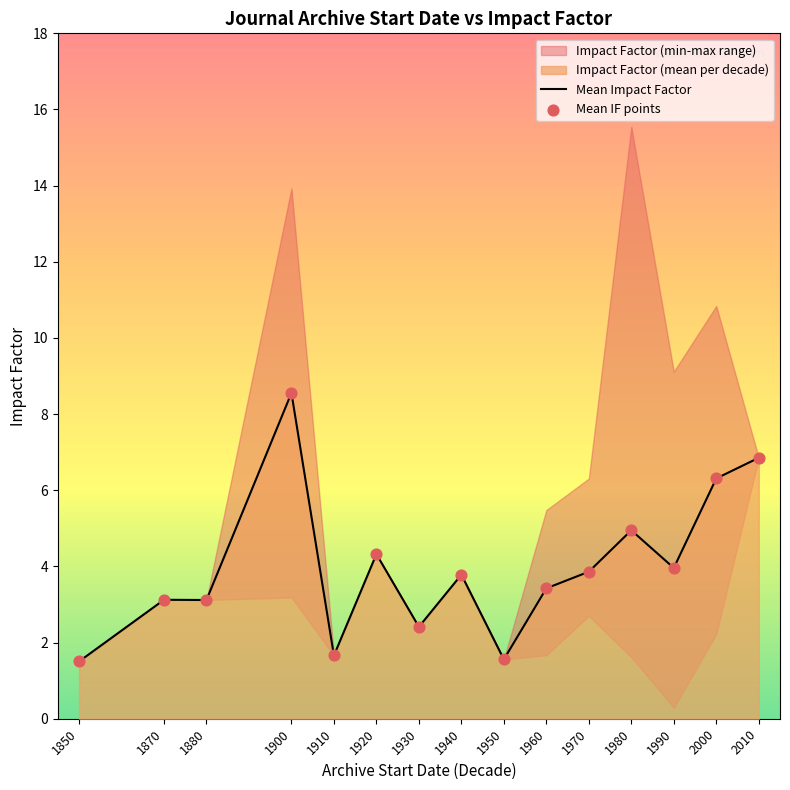

At how many categories does at least one series exceed 4?

5